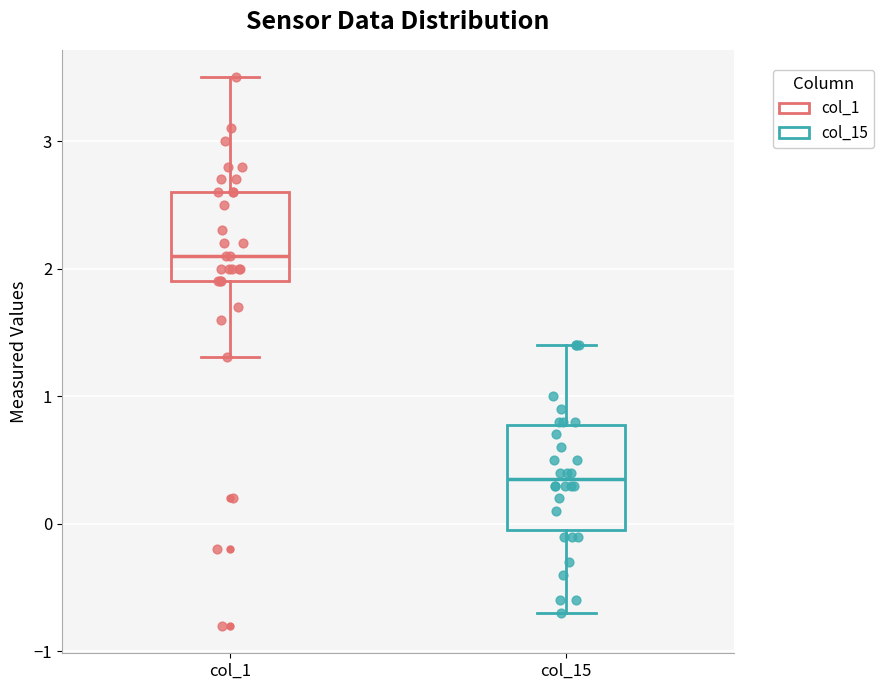

Where is the lower edge of the box for col_15 on the y-axis? The values are not printed on the chart, so give them approximately, as read against the axis.

0.0